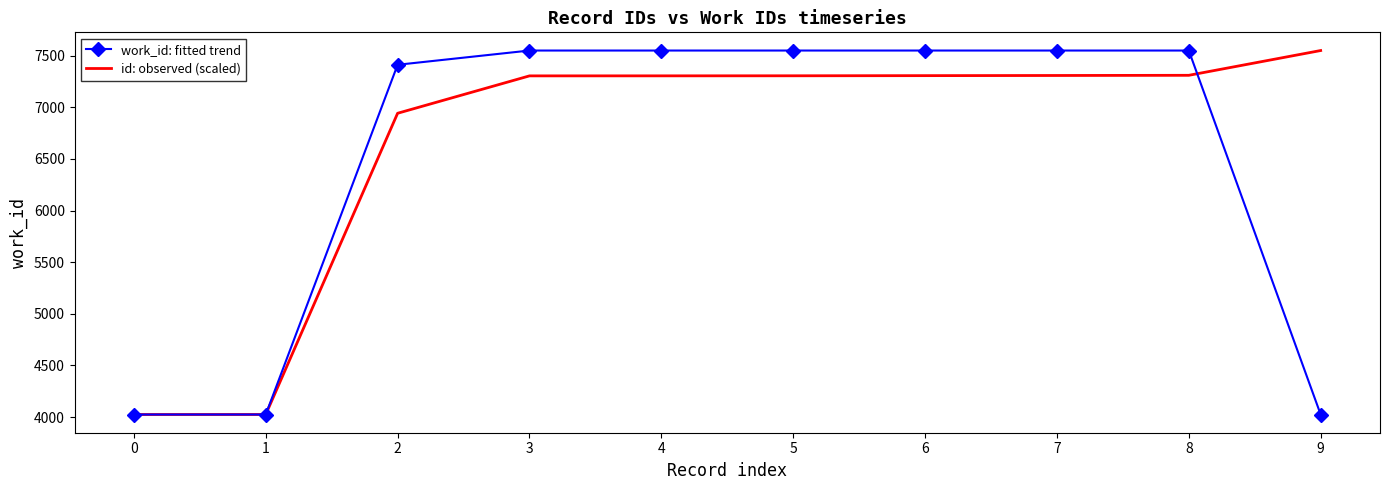

What is the approximate value of id: observed (scaled) at 1?

4024.3